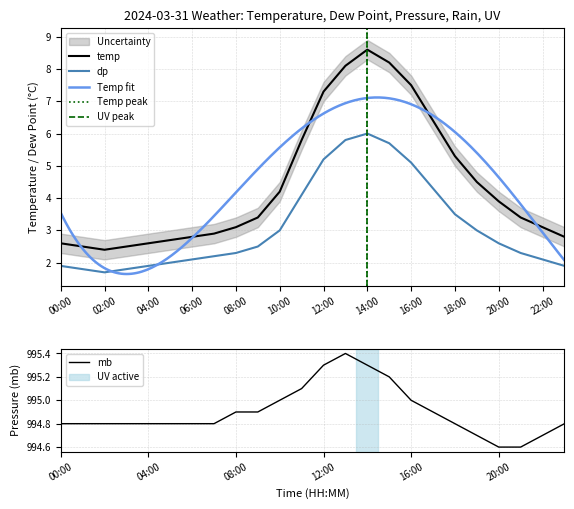

True or false: mb and temp cross at least once.

False